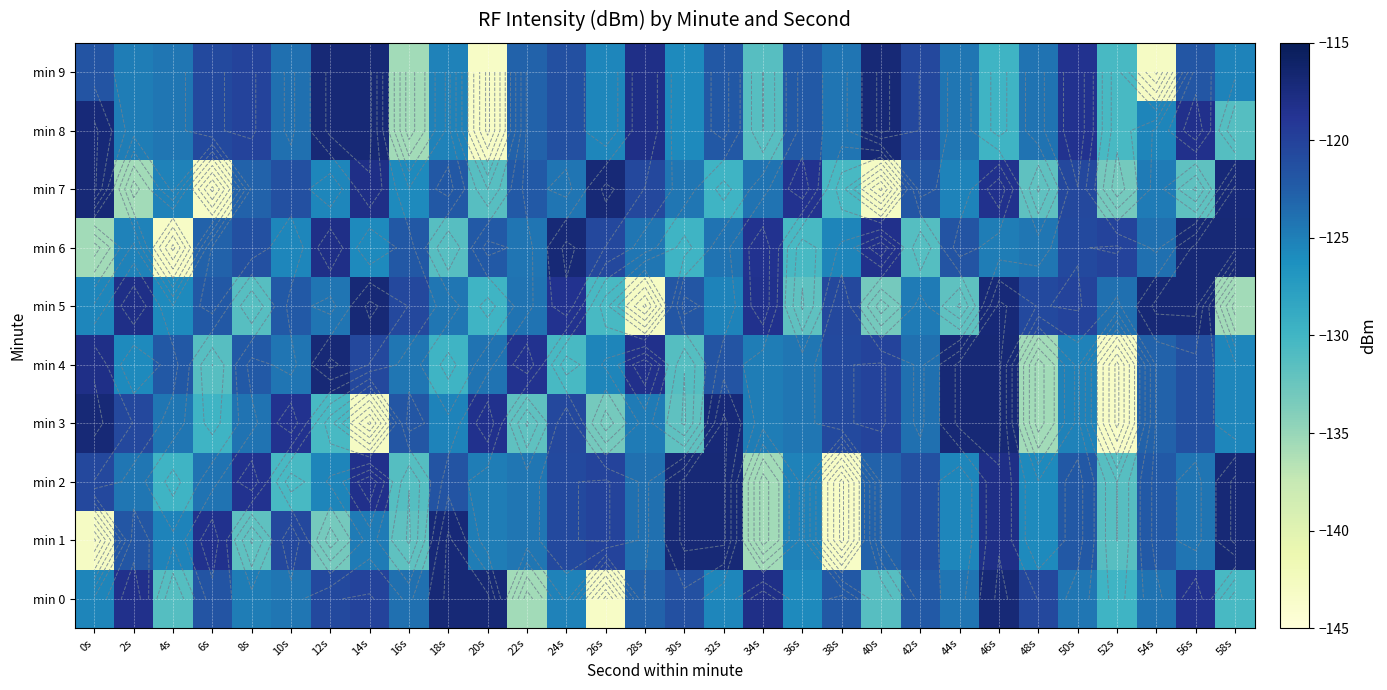

How many values in the min 0 series exceed -123?

14